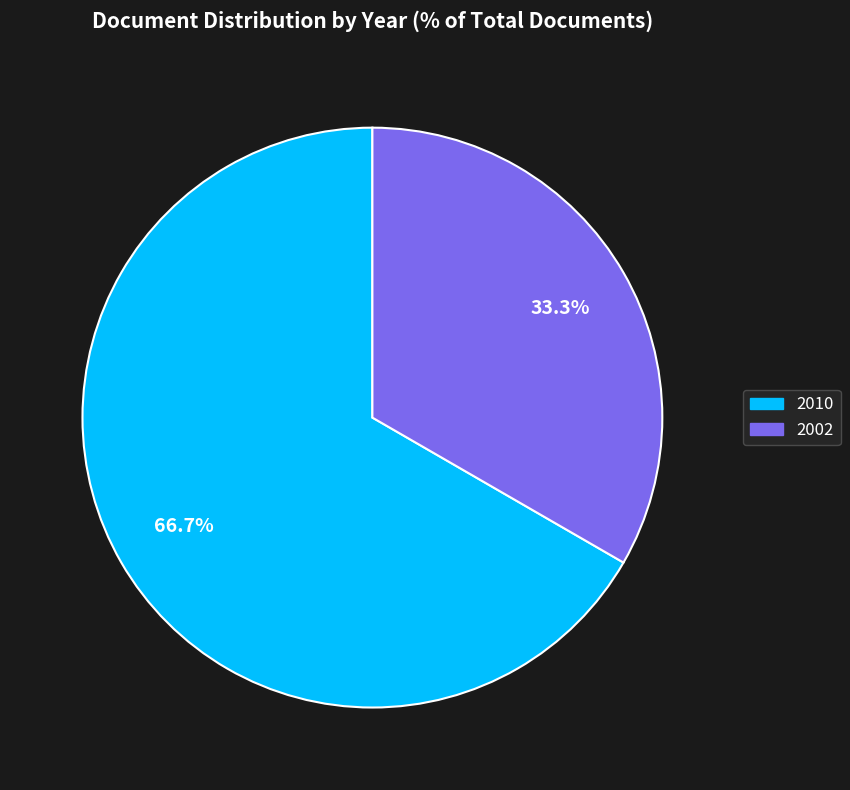

Approximately how many times larger is the value at 2010 compared to 2002?

2.0